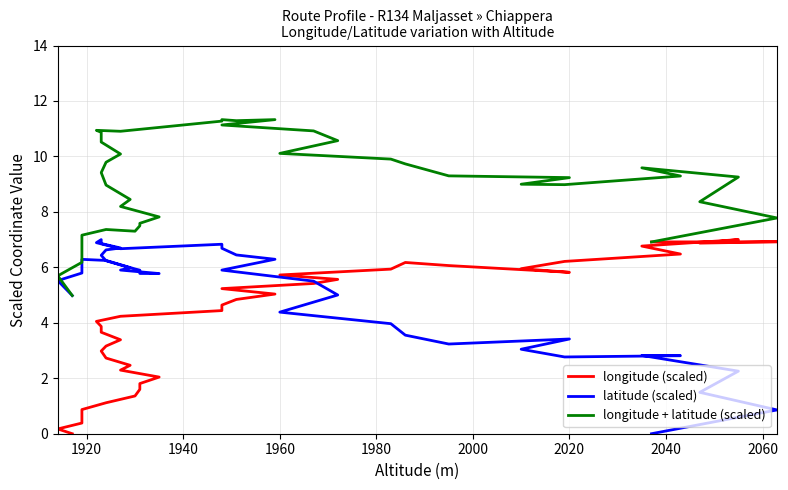

Which series has the largest range (max minus min)?

longitude (scaled)